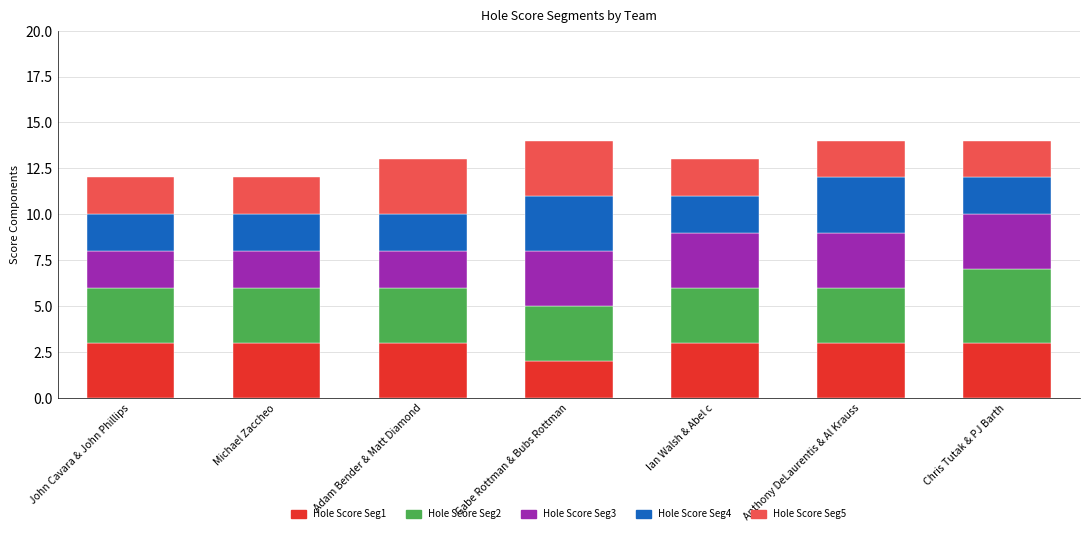

What is the highest value of the Hole Score Seg1 series?

3